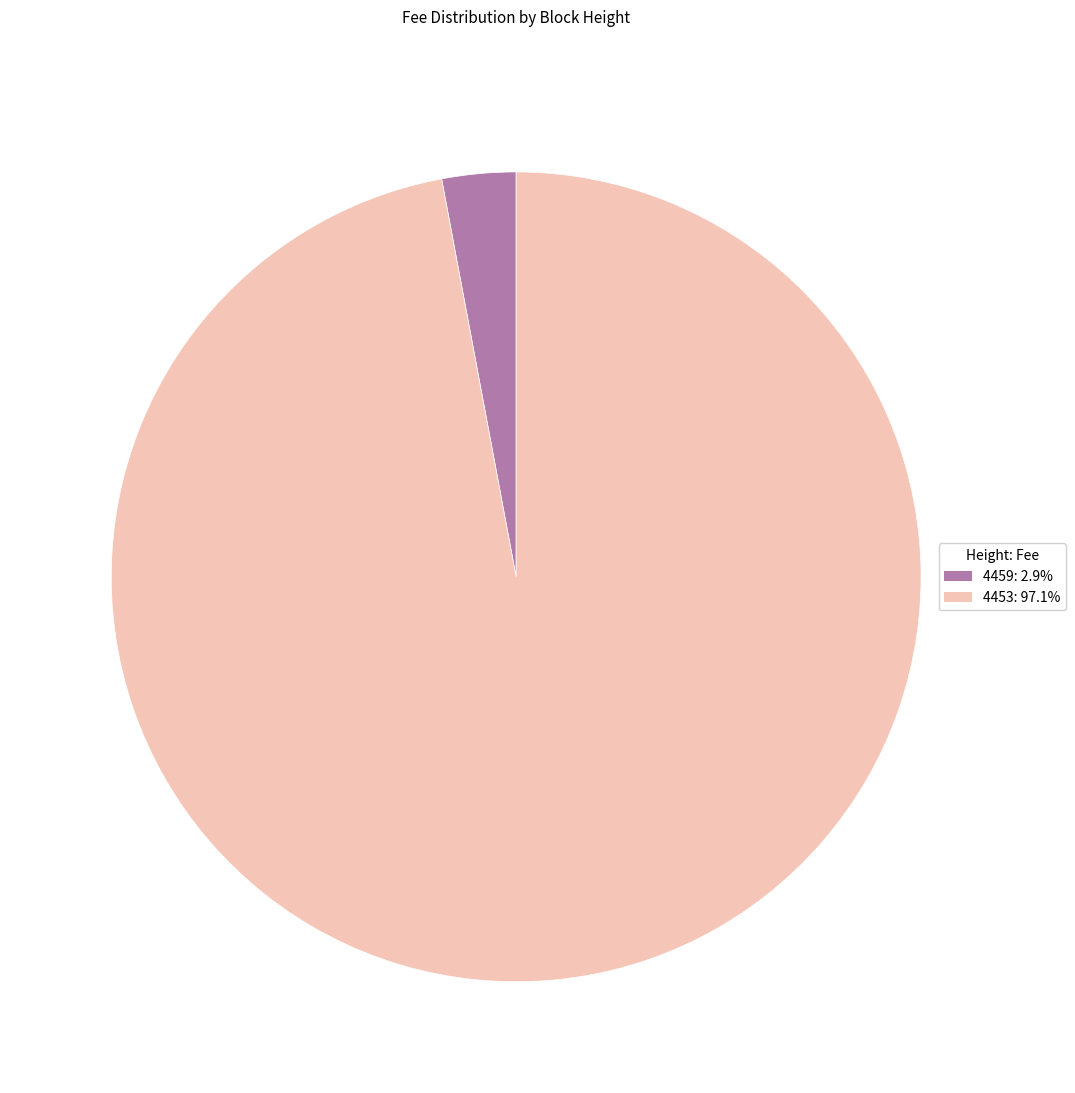

Which slice is the smallest?

4459